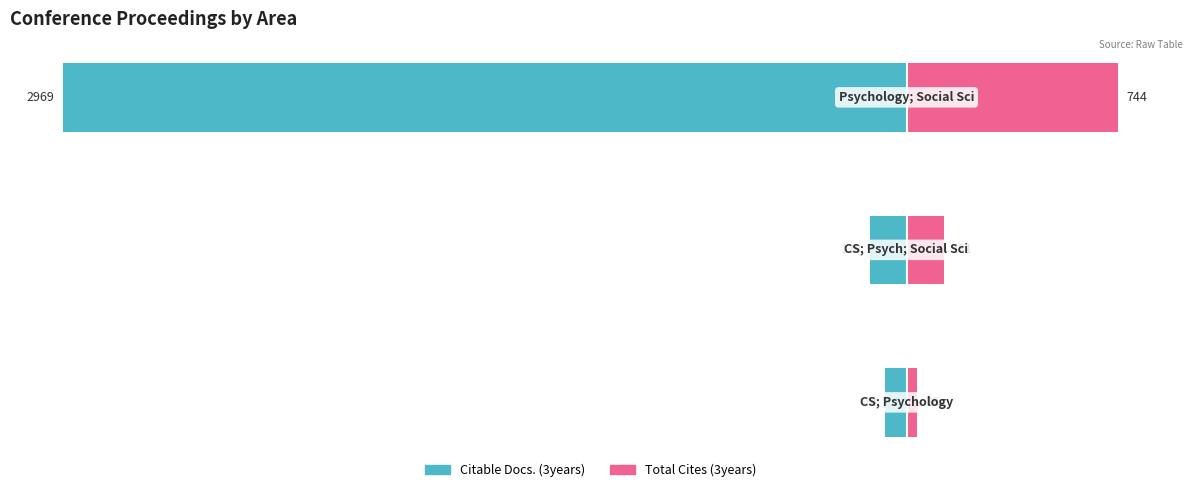

True or false: Citable Docs. (3years) has a value of -154.3 at 2.

False